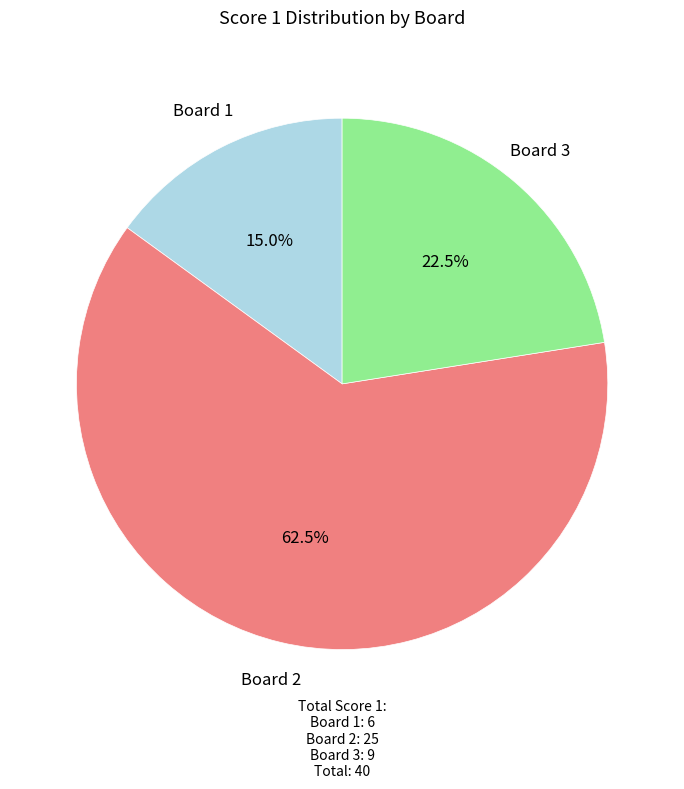

Does any single category account for the majority?

Yes